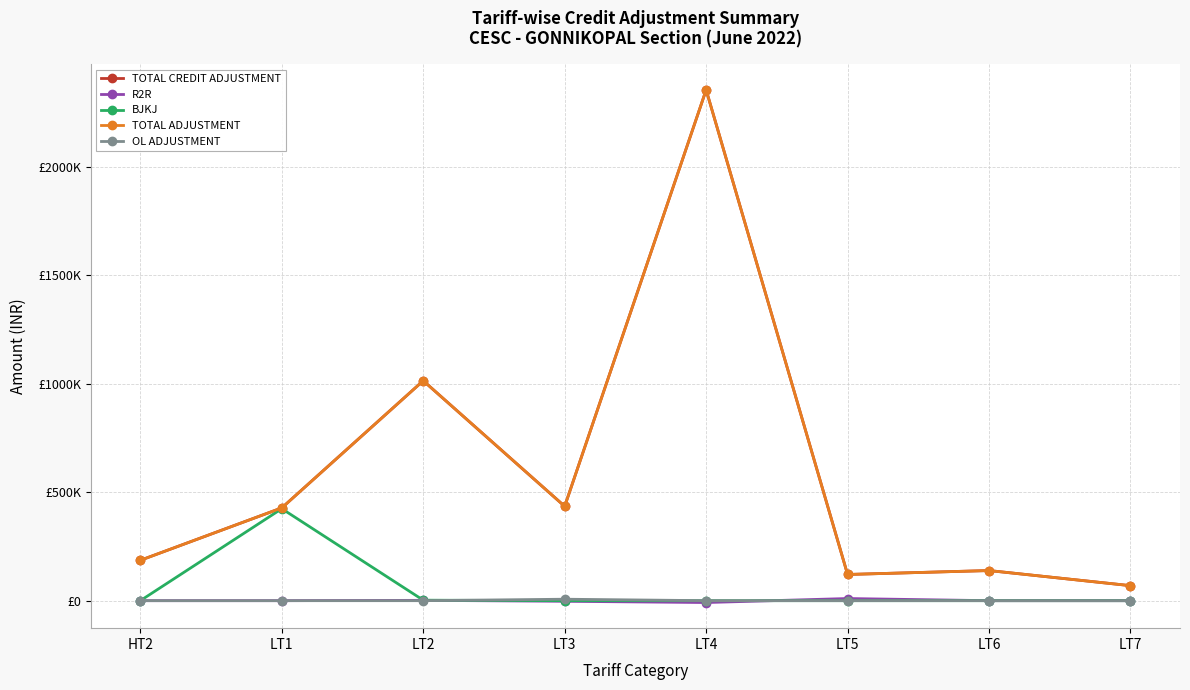

Which category has the lowest value across all series?

LT4